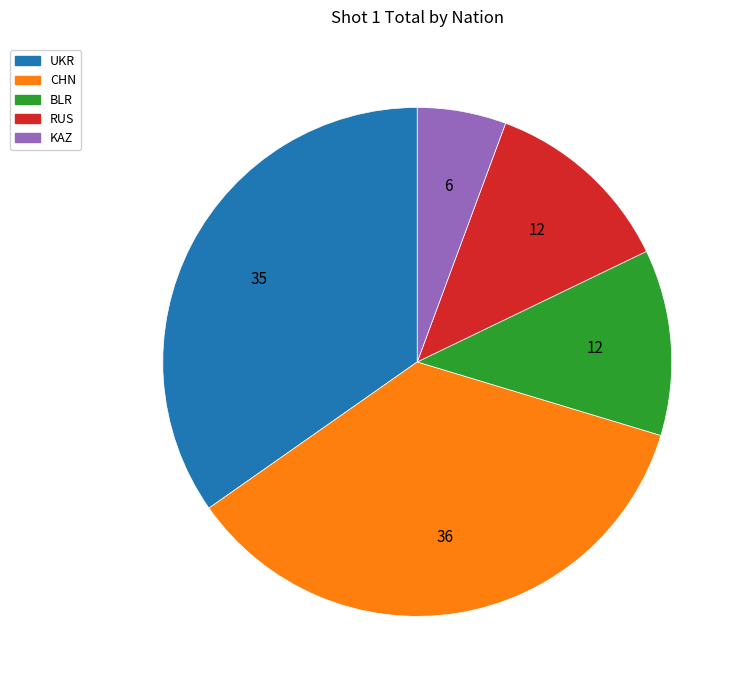

Do KAZ and BLR together represent more than half of the pie?

No